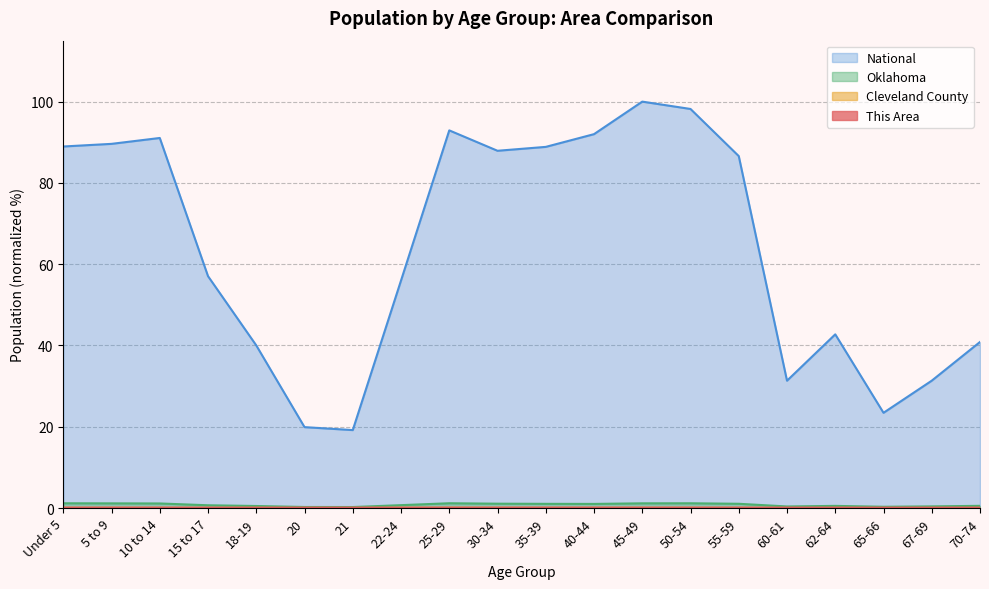

Reading left to right, extract all data points from this chart.

This Area: Under 5=0.0	5 to 9=0.0	10 to 14=0.0	15 to 17=0.0	18-19=0.0	20=0.0	21=0.0	22-24=0.0	25-29=0.0	30-34=0.0	35-39=0.0	40-44=0.0	45-49=0.0	50-54=0.0	55-59=0.0	60-61=0.0	62-64=0.0	65-66=0.0	67-69=0.0	70-74=0.0
Cleveland County: Under 5=0.1	5 to 9=0.1	10 to 14=0.1	15 to 17=0.0	18-19=0.0	20=0.0	21=0.0	22-24=0.1	25-29=0.1	30-34=0.1	35-39=0.1	40-44=0.1	45-49=0.1	50-54=0.1	55-59=0.1	60-61=0.0	62-64=0.0	65-66=0.0	67-69=0.0	70-74=0.0
Oklahoma: Under 5=1.2	5 to 9=1.1	10 to 14=1.1	15 to 17=0.7	18-19=0.5	20=0.2	21=0.2	22-24=0.7	25-29=1.2	30-34=1.1	35-39=1.0	40-44=1.0	45-49=1.2	50-54=1.2	55-59=1.0	60-61=0.4	62-64=0.5	65-66=0.3	67-69=0.4	70-74=0.5
National: Under 5=89.0	5 to 9=89.6	10 to 14=91.1	15 to 17=57.0	18-19=40.0	20=19.9	21=19.2	22-24=56.0	25-29=92.9	30-34=87.9	35-39=88.9	40-44=92.0	45-49=100.0	50-54=98.2	55-59=86.6	60-61=31.3	62-64=42.7	65-66=23.4	67-69=31.3	70-74=40.9